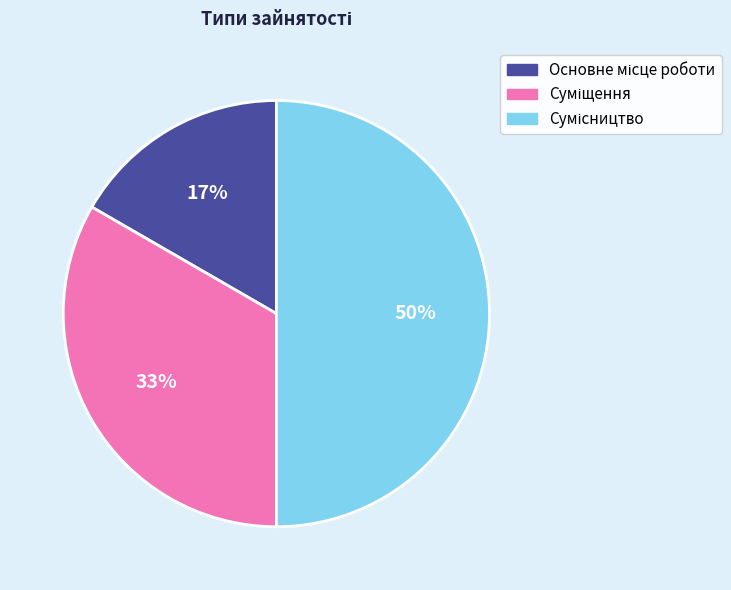

To the nearest percent, what is the difference between the largest and smallest slice percentages?

33%